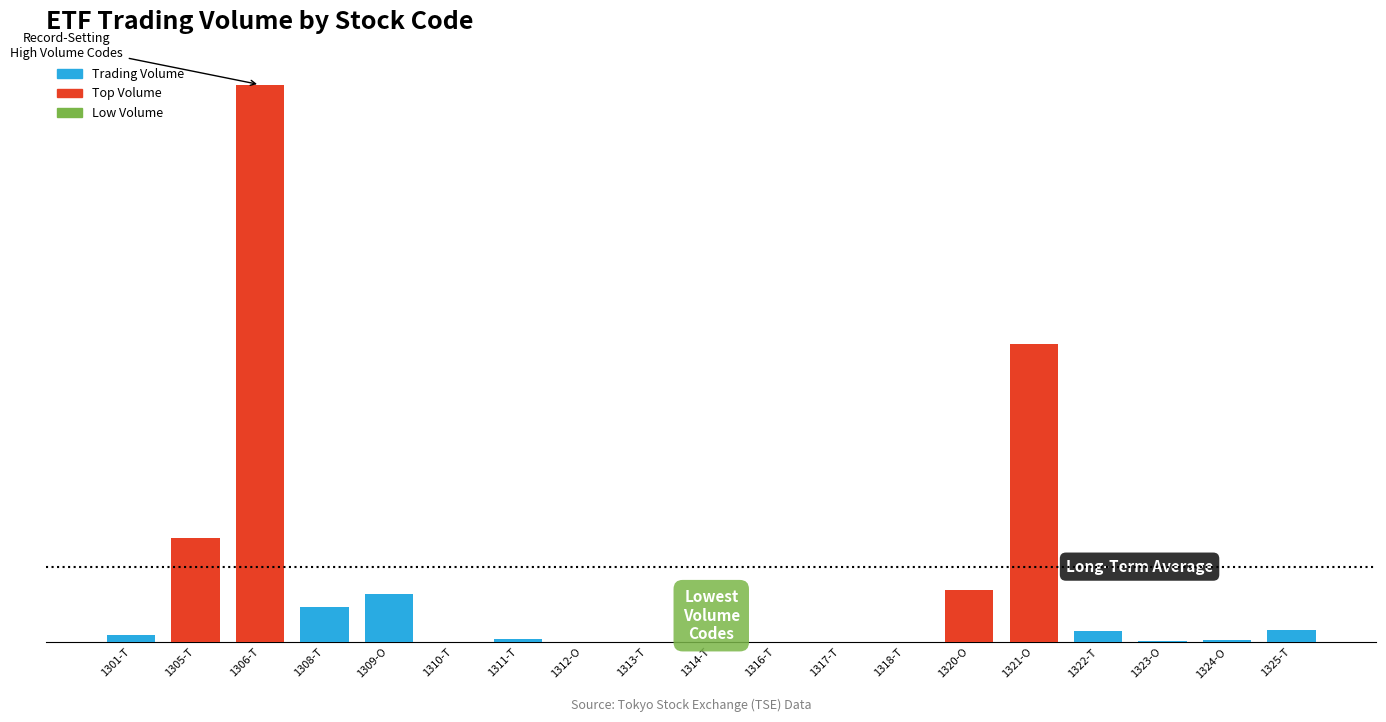

Between 1313-T and 1318-T, which is larger?

1313-T